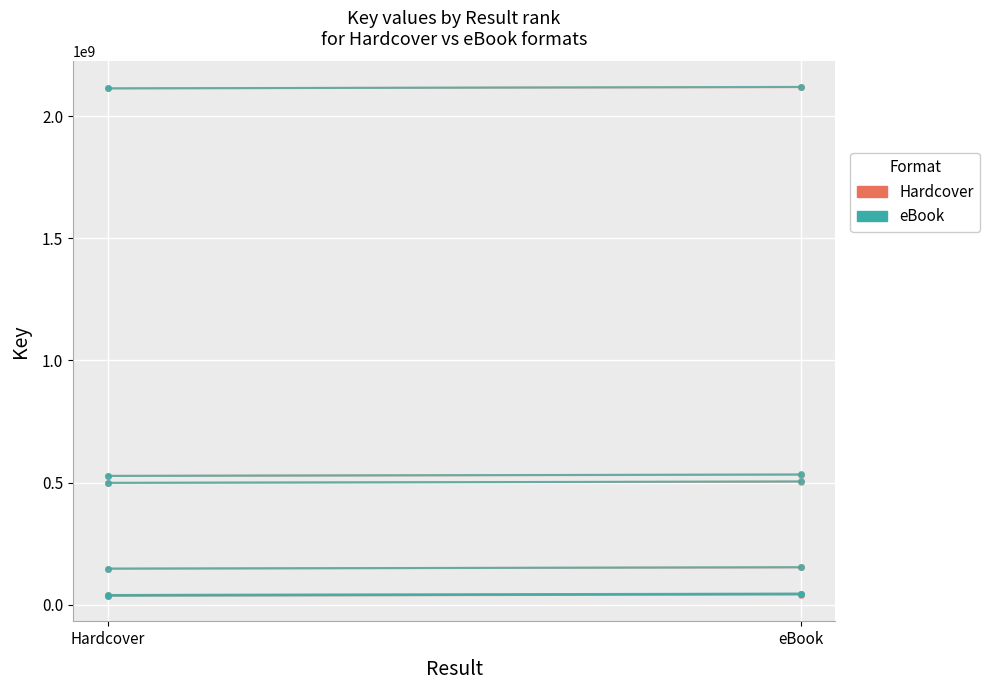

Is it true that eBook equals 100143223 at Hardcover?

False